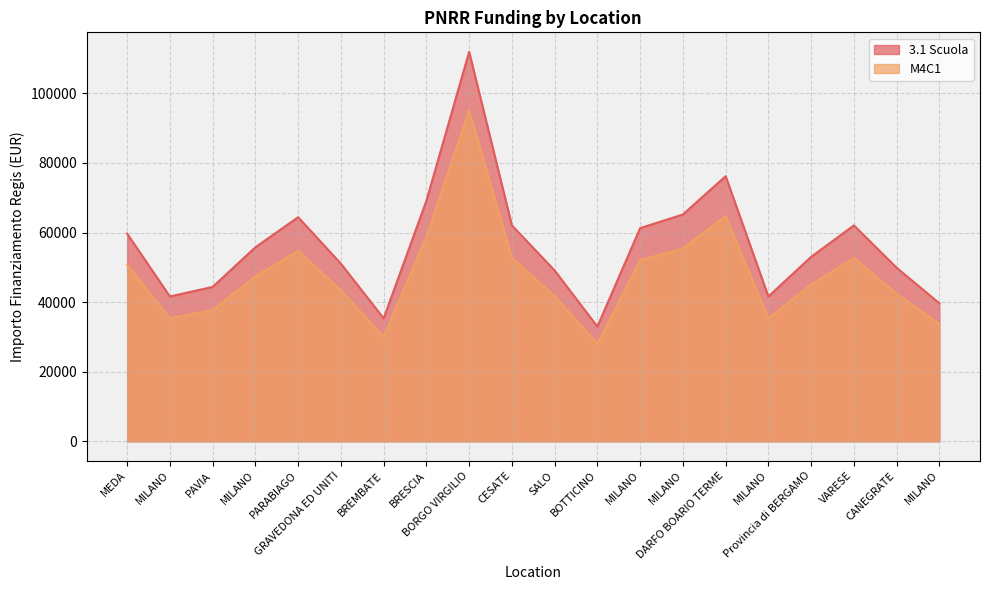

Where is M4C1 nearest to the value 61601?

BRESCIA